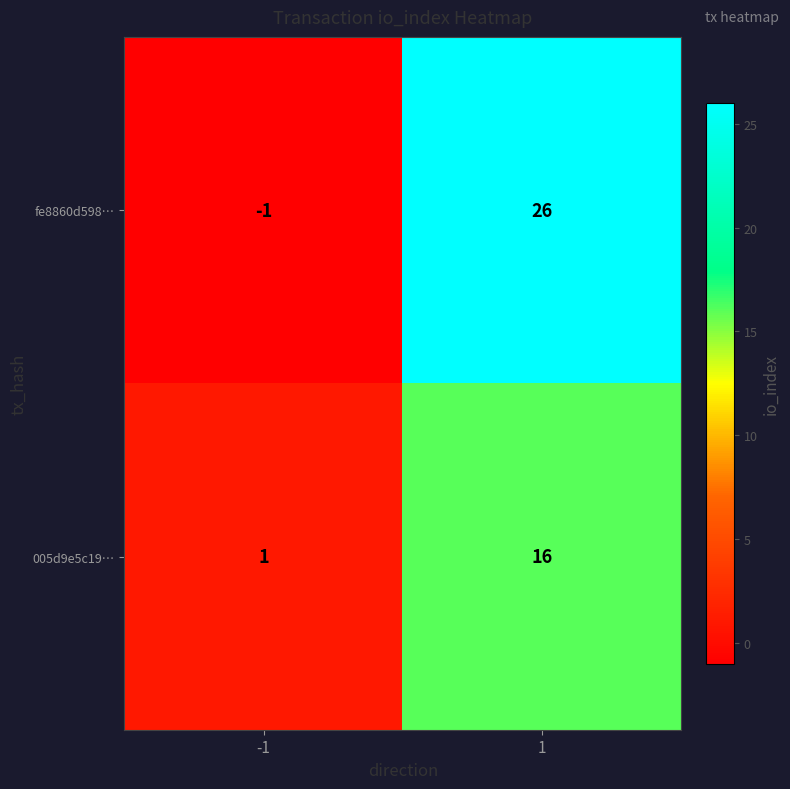

Which category has the highest value across all series?

1